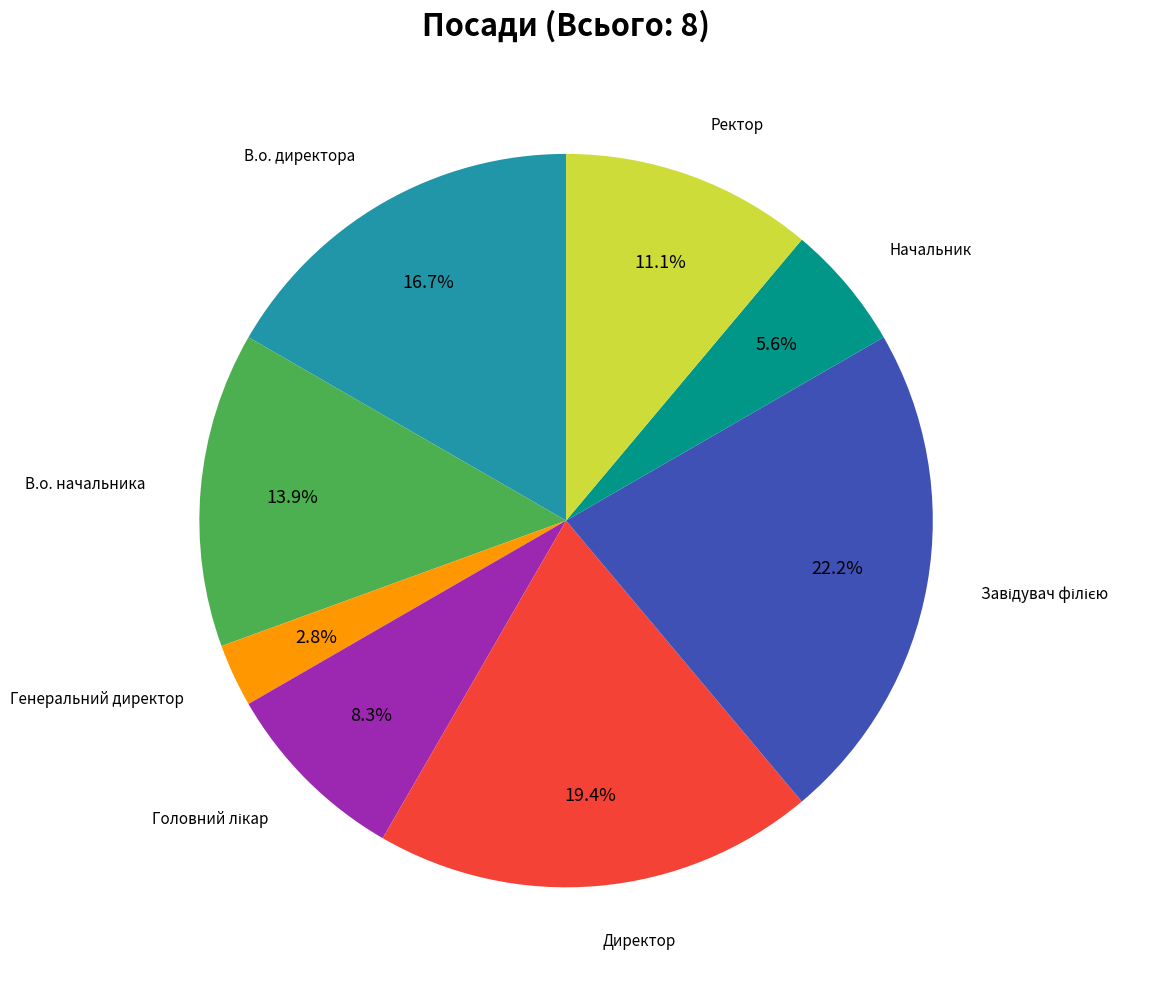

What is the smallest slice in the pie chart?

Генеральний директор